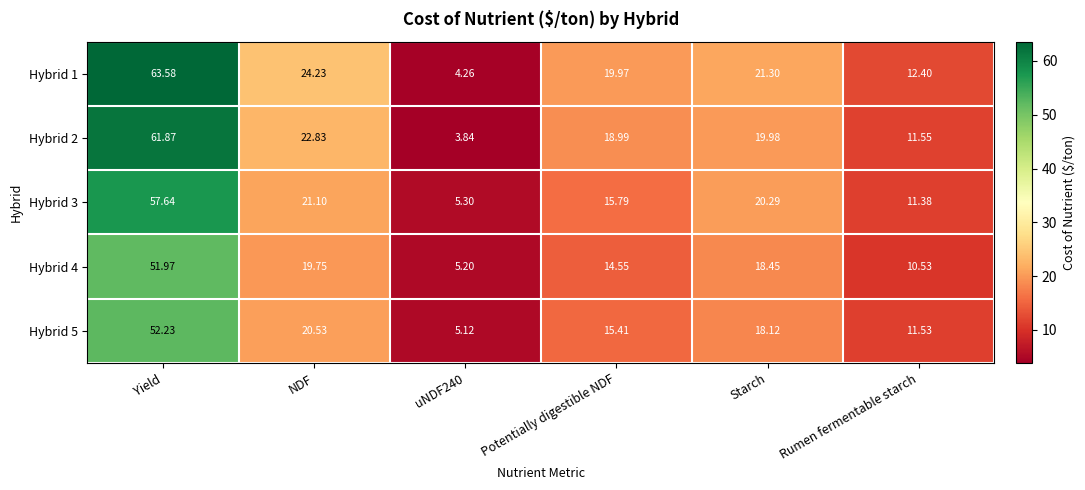

At which category is the sum across all series the highest?

Yield